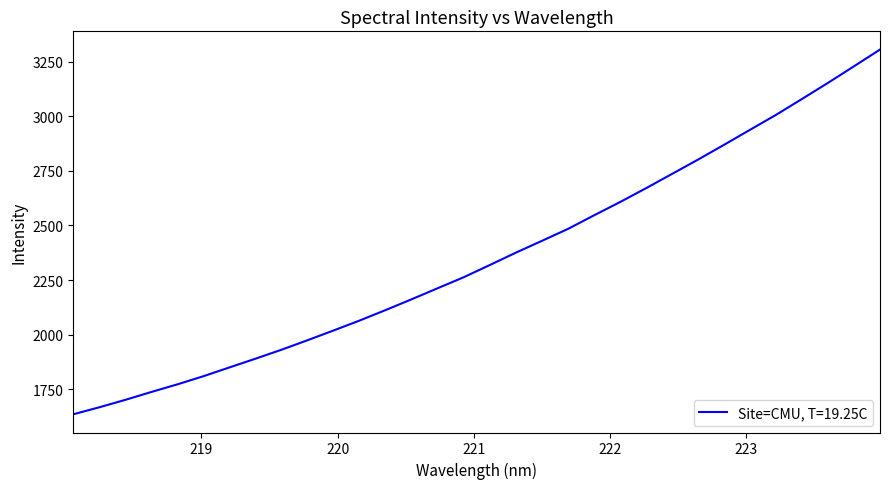

How many distinct data groups are displayed?

1